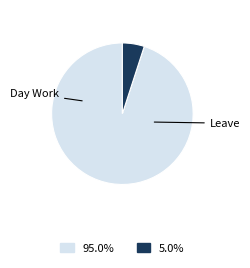

Is there any slice that represents more than half of the pie?

Yes